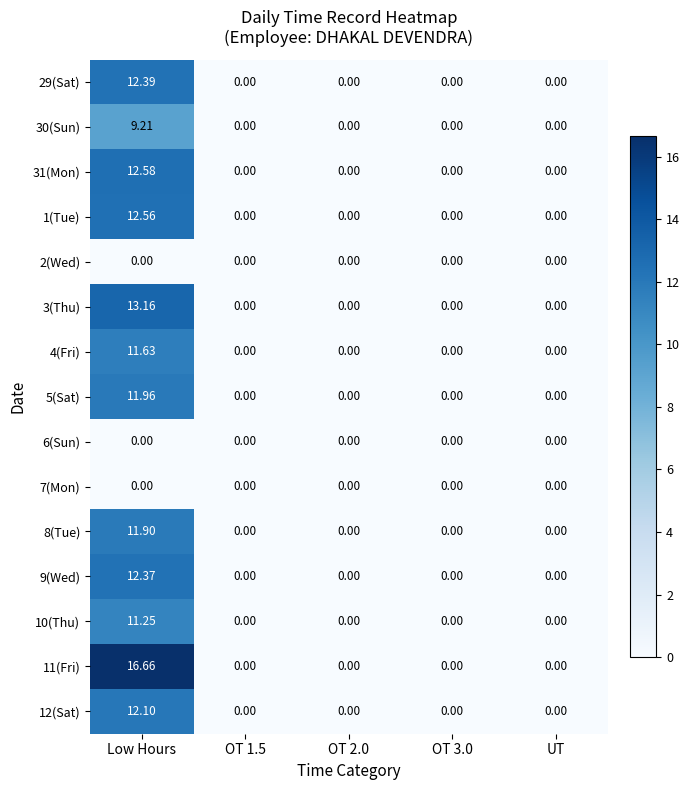

At which category does the chart reach its peak across all series?

Low Hours